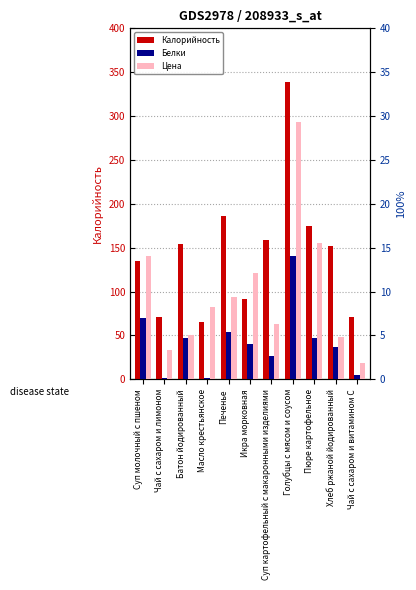

How many values in the Белки series are below 4?

5